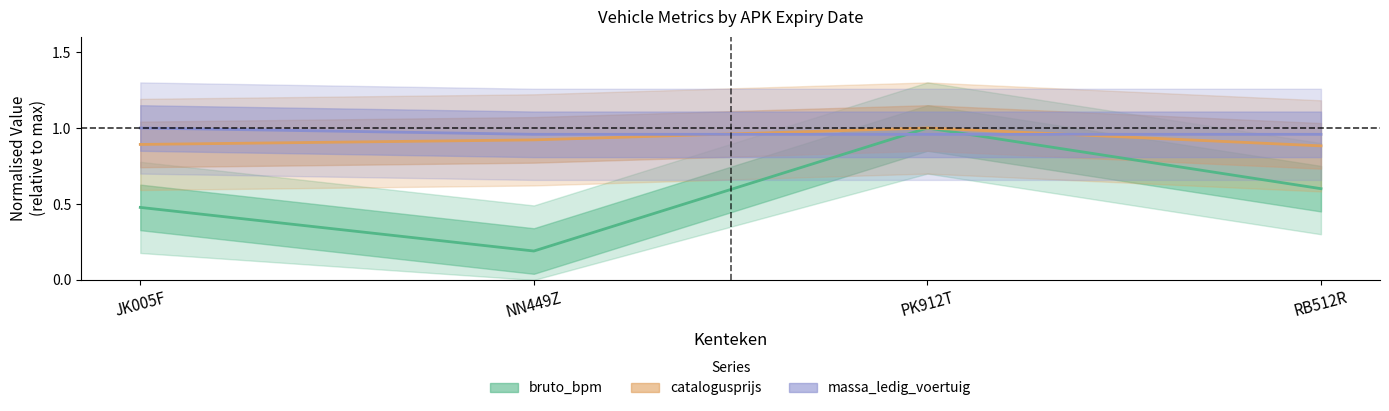

At which category is the sum across all series the highest?

PK912T